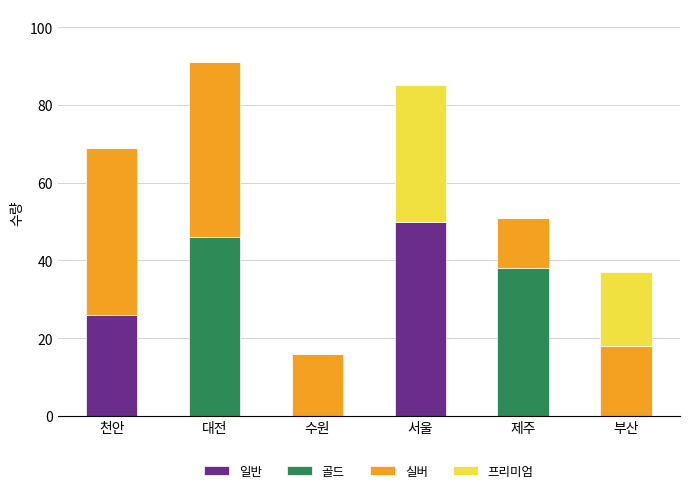

Reading left to right, transcribe the values for 일반.

천안=26	대전=0	수원=0	서울=50	제주=0	부산=0